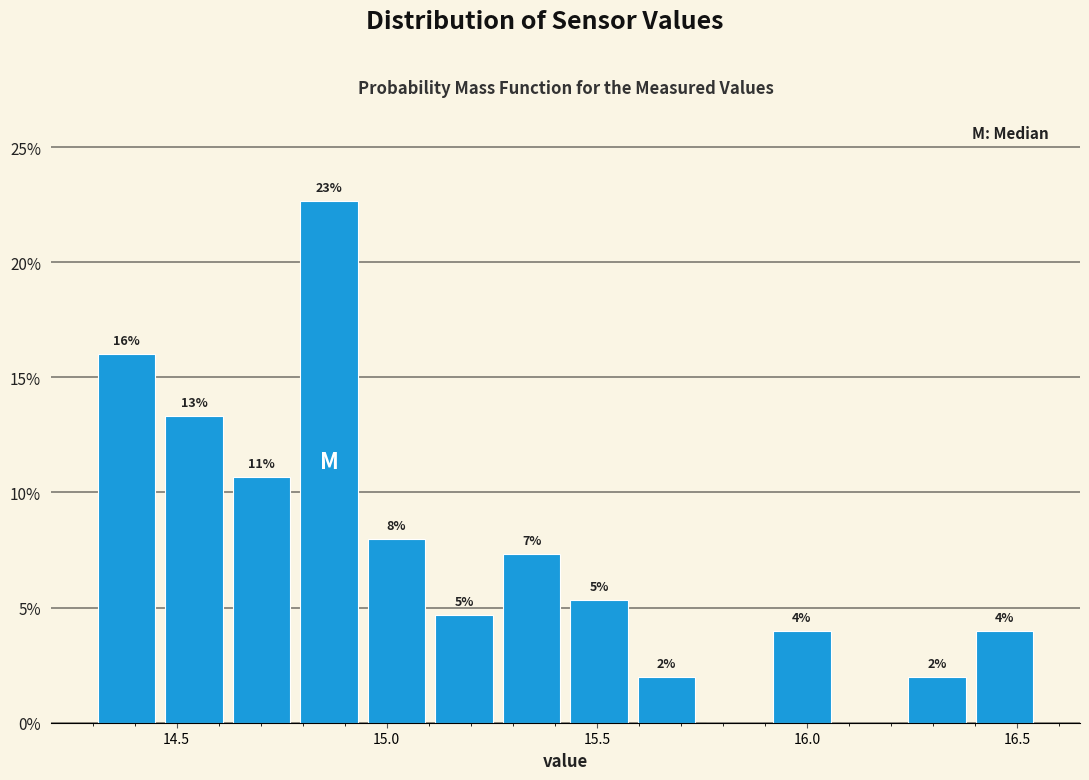

Read against the x-axis, roughly where is the centre of the tallest bar?

14.85